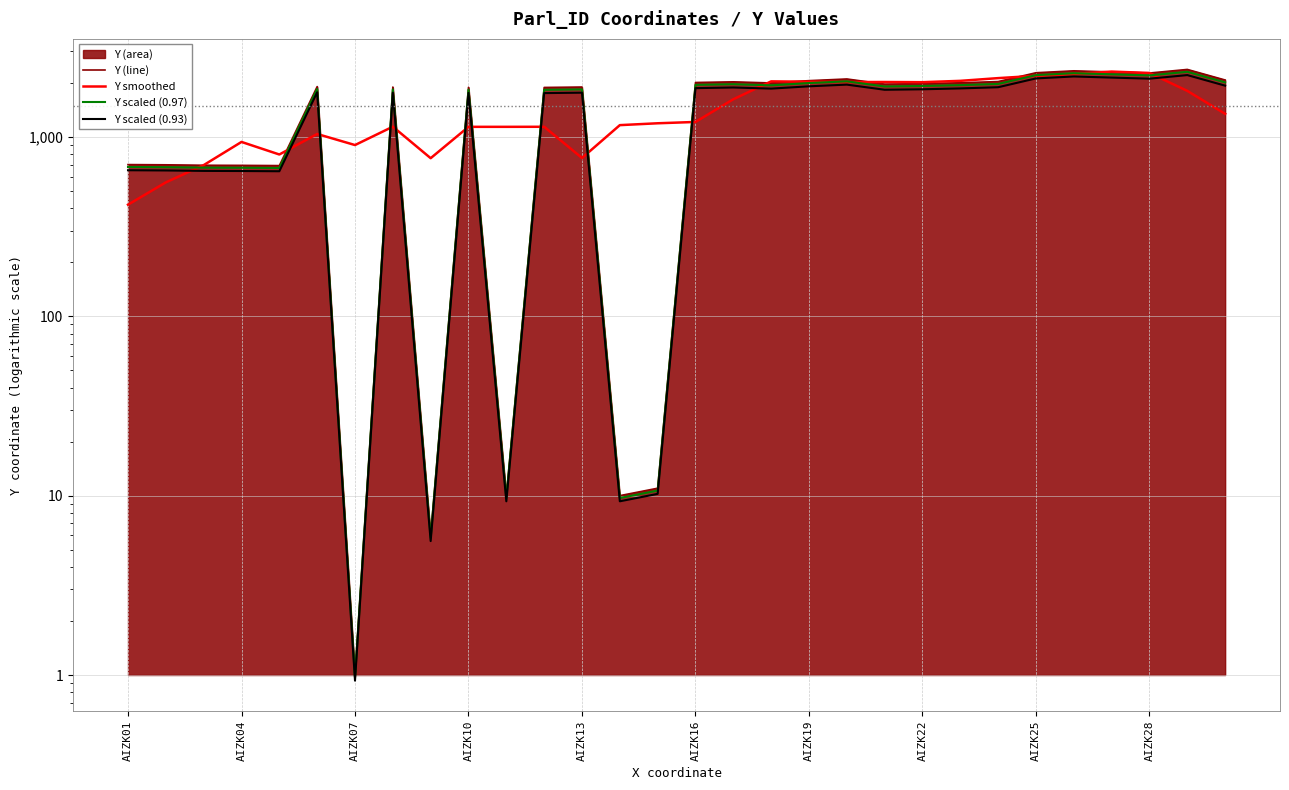

At which category does the chart reach its peak across all series?

28